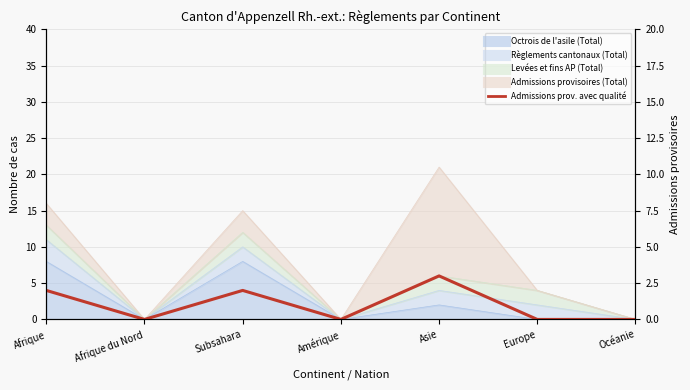

Reading left to right, transcribe all the data shown in this chart.

2	0	2	0	3	0	0